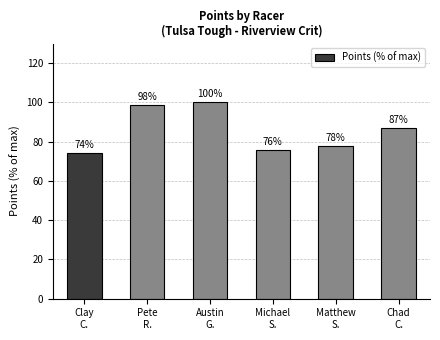

How many bars are there in total?

6